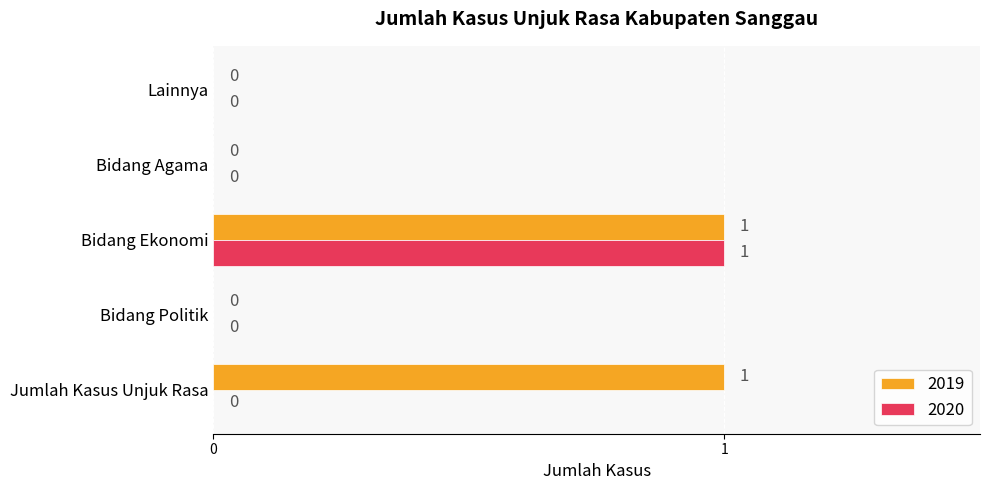

At which category is the sum across all series the highest?

Bidang Ekonomi